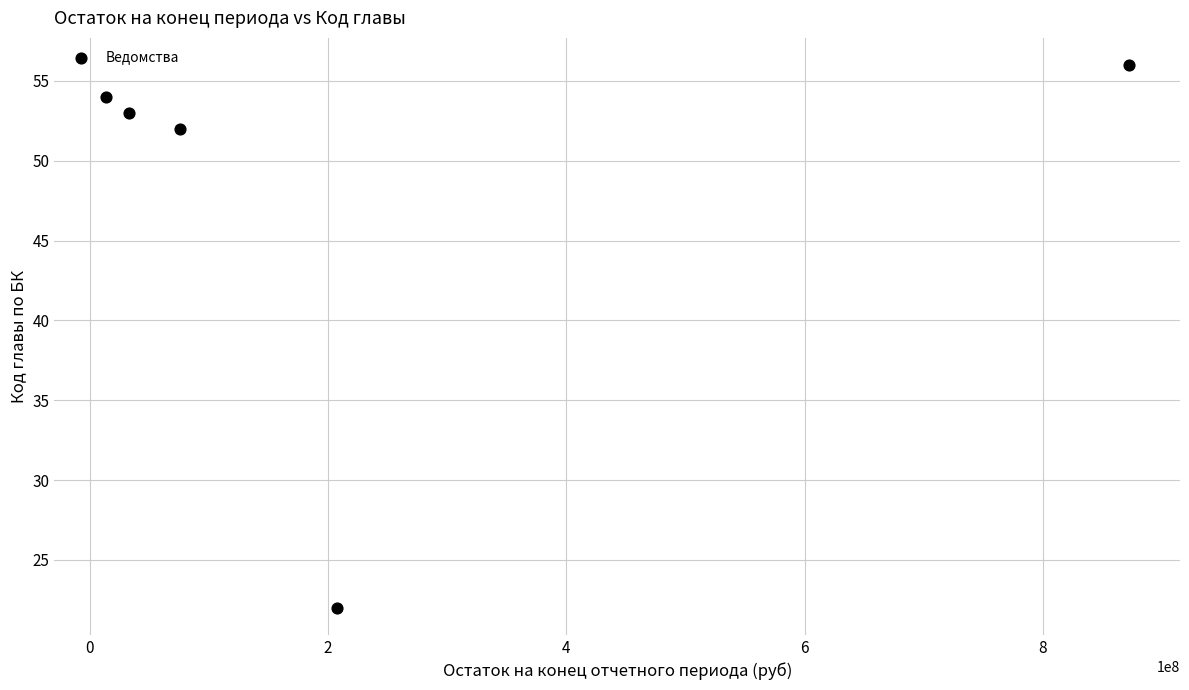

What is the range of Y values (max minus min)?

34